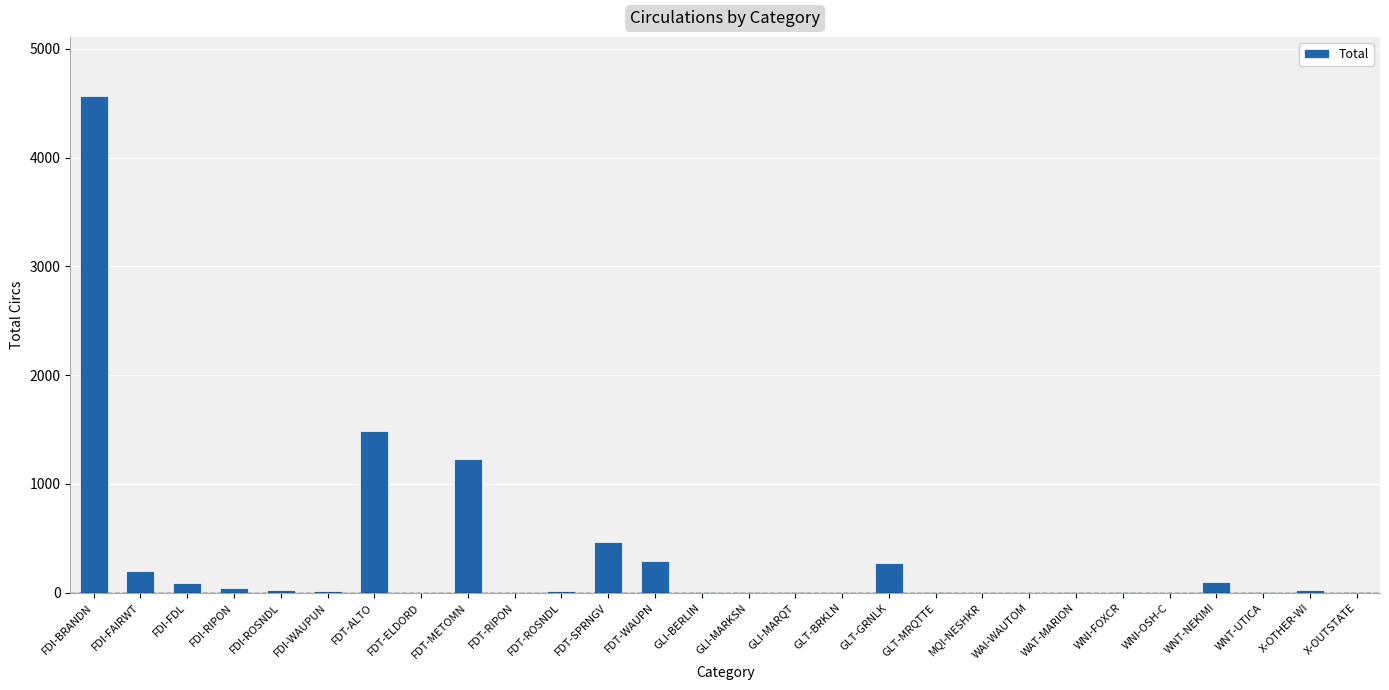

What is the greatest value displayed?

4562